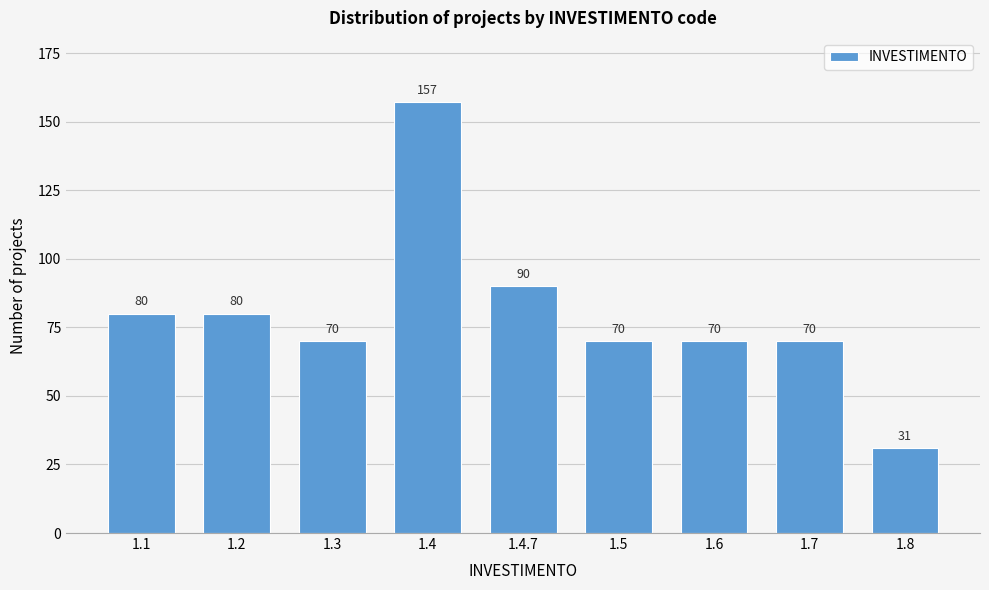

Reading right to left, list all the values displayed in this chart.

1.8=31	1.7=70	1.6=70	1.5=70	1.4.7=90	1.4=157	1.3=70	1.2=80	1.1=80